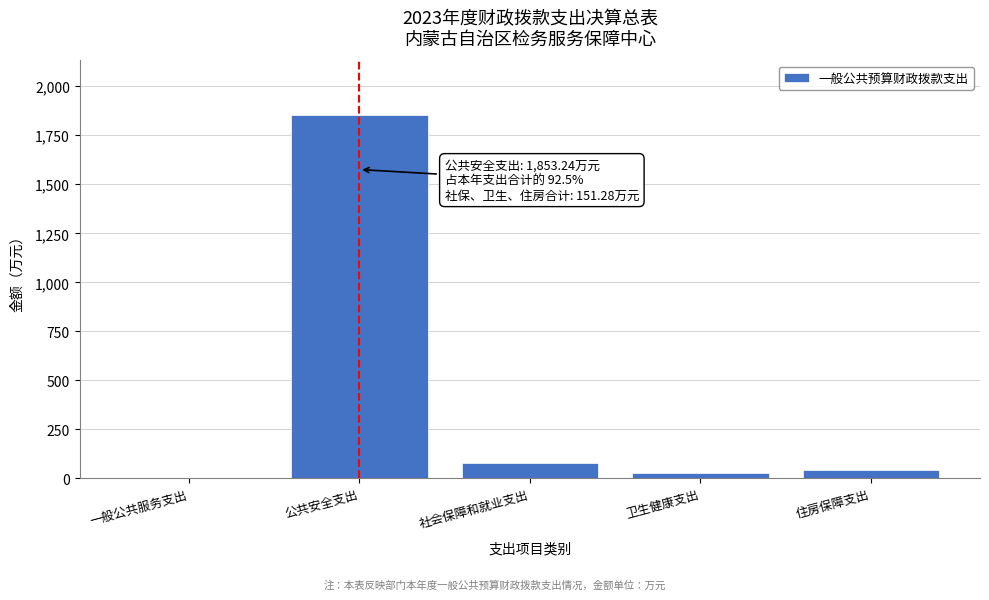

Reading left to right, what are all the values shown in this chart?

一般公共服务支出=0.0	公共安全支出=1853.2	社会保障和就业支出=80.8	卫生健康支出=27.7	住房保障支出=42.8